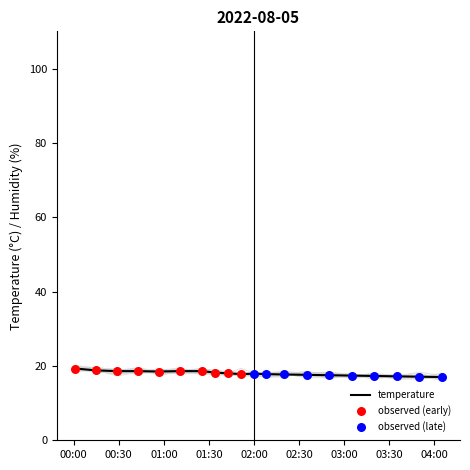

What is the maximum value for temperature?

19.3